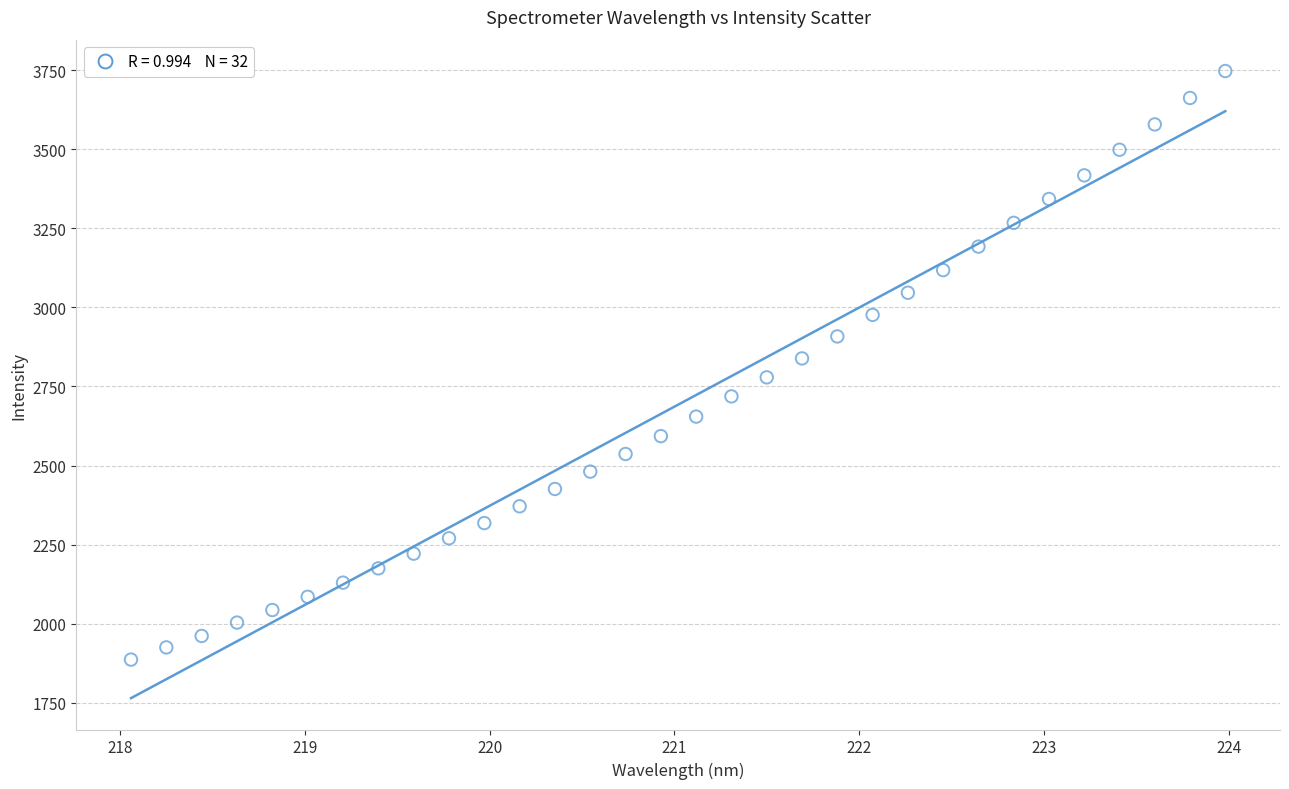

What is the range of X values (max minus min)?

5.9